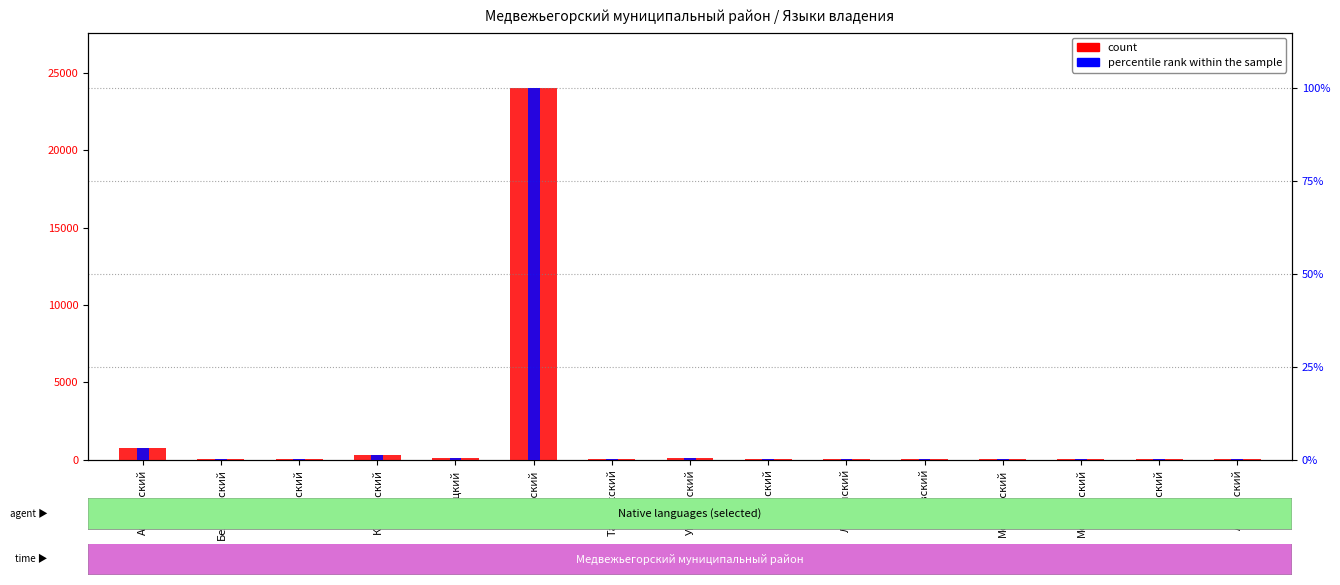

How many groups of bars are there?

15